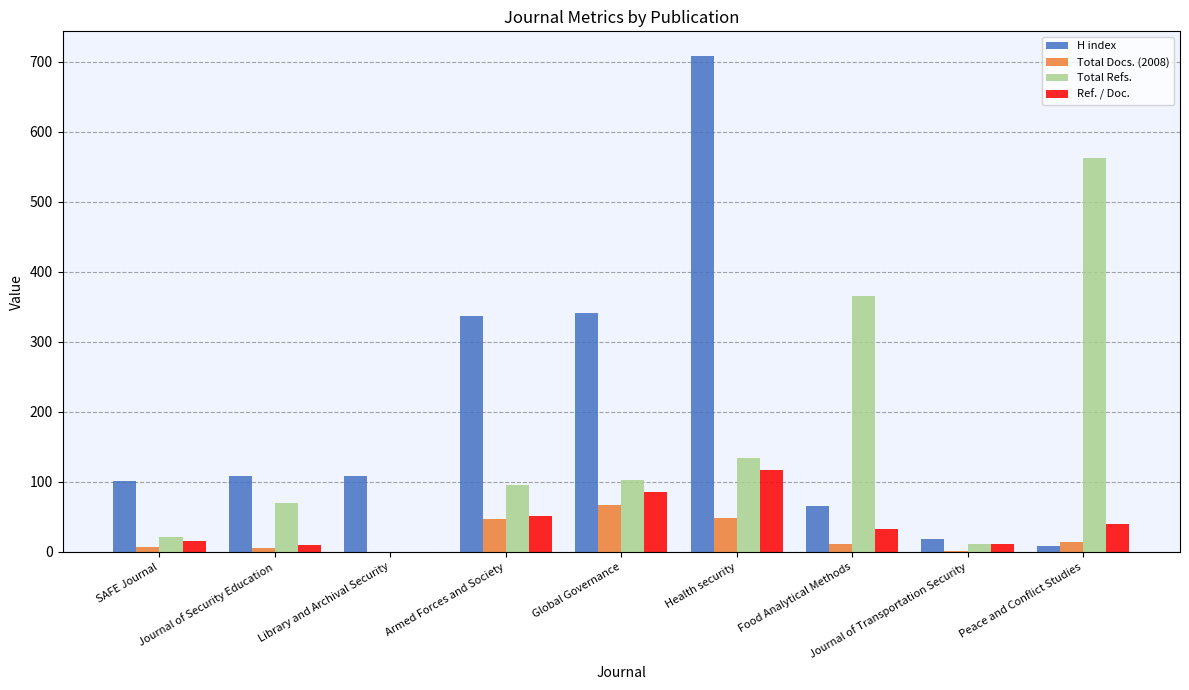

Are the bars horizontal?

No